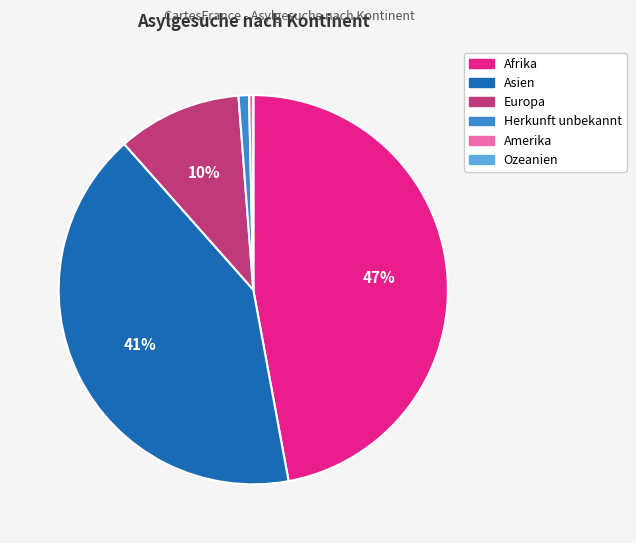

What percentage is the Europa slice, to the nearest percent?

10%